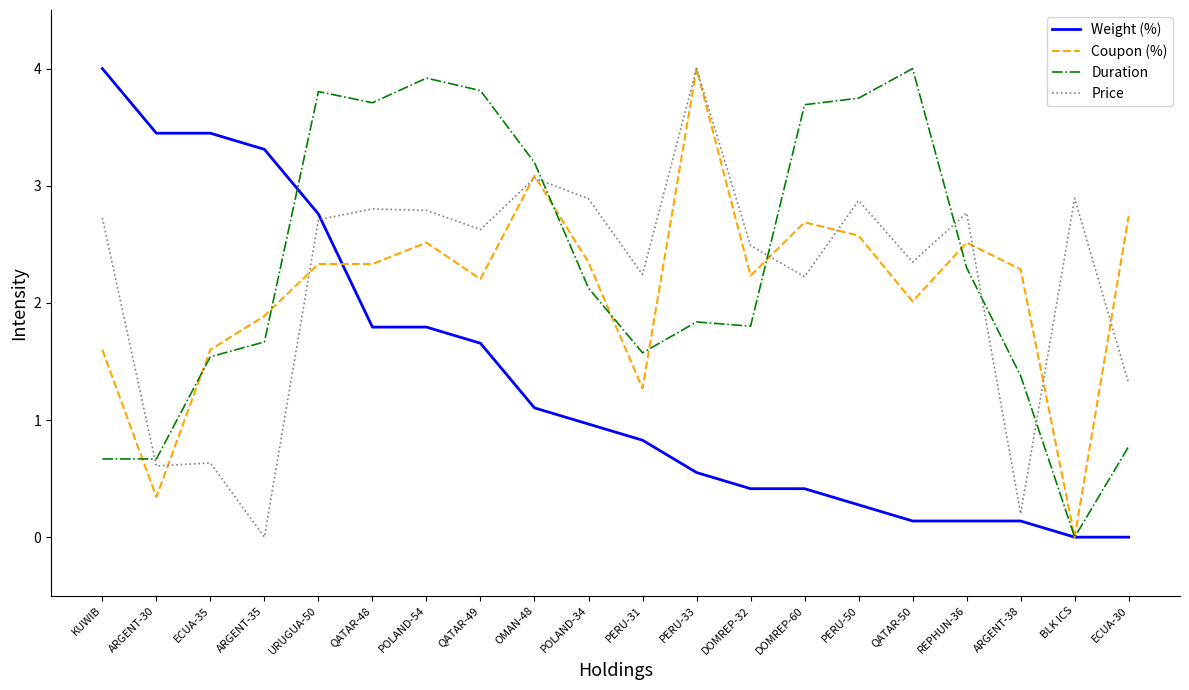

What is the approximate value of Coupon (%) at ARGENT-30?

0.3